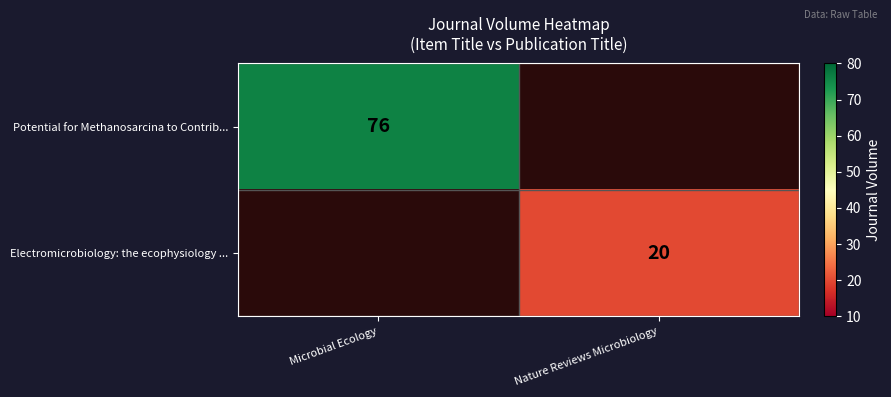

What is the minimum value shown in the chart?

20.0